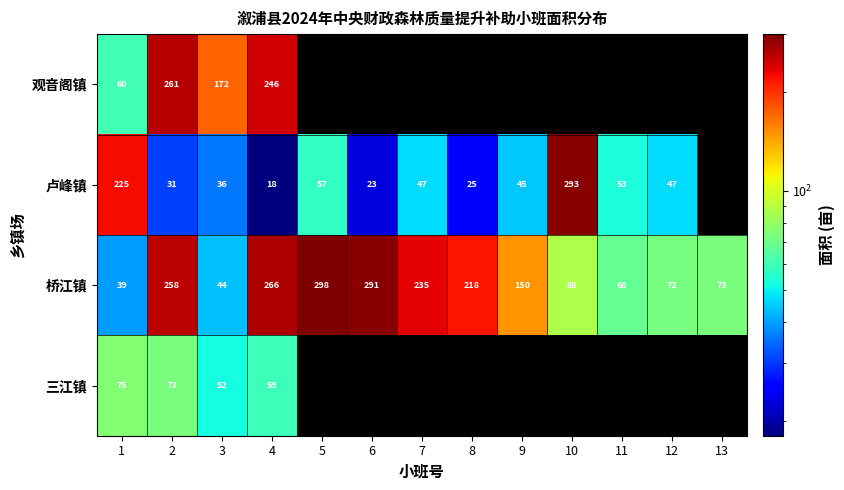

What is the maximum value for 桥江镇?

298.0